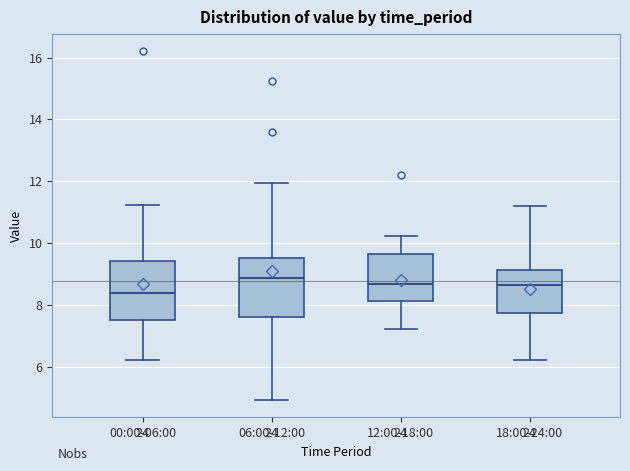

Reading left to right, transcribe this box plot: for each box, give where its median line is, the range the box spans, and where its two whiskers end, as read against the y-axis. The values are not printed on the chart, so give them approximately, as read against the axis.

00:00-06:00: median 8.4, box 7.6 to 9.4, whiskers 6.2 to 11.2
06:00-12:00: median 8.8, box 7.6 to 9.6, whiskers 5.0 to 12.0
12:00-18:00: median 8.6, box 8.2 to 9.6, whiskers 7.2 to 10.2
18:00-24:00: median 8.6, box 7.8 to 9.2, whiskers 6.2 to 11.2